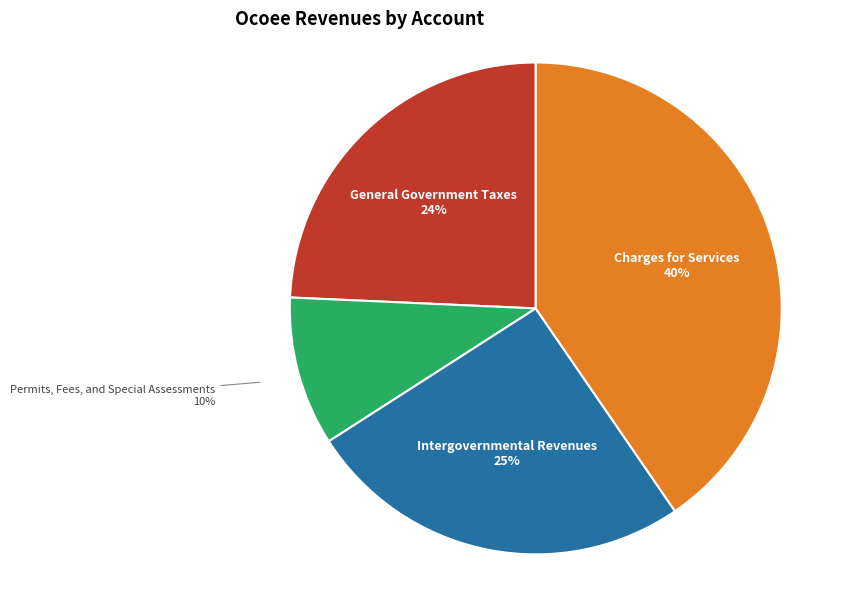

Count the number of slices in the pie.

4